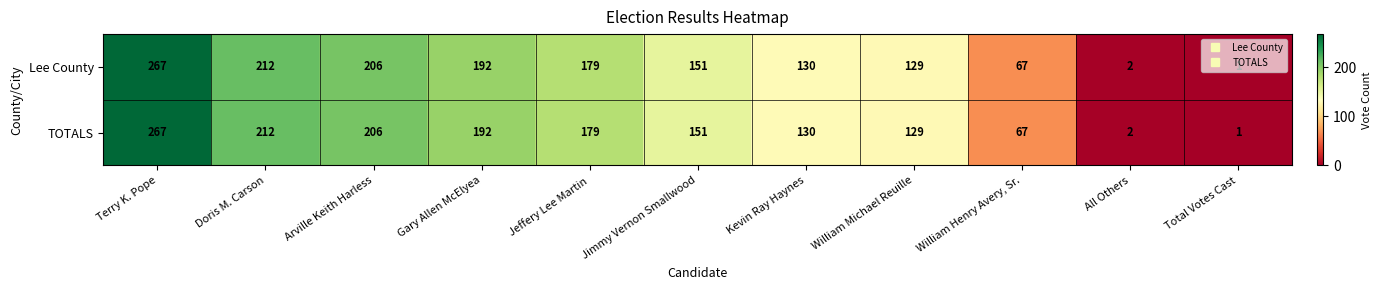

At which label is TOTALS closest to 134?

Kevin Ray Haynes